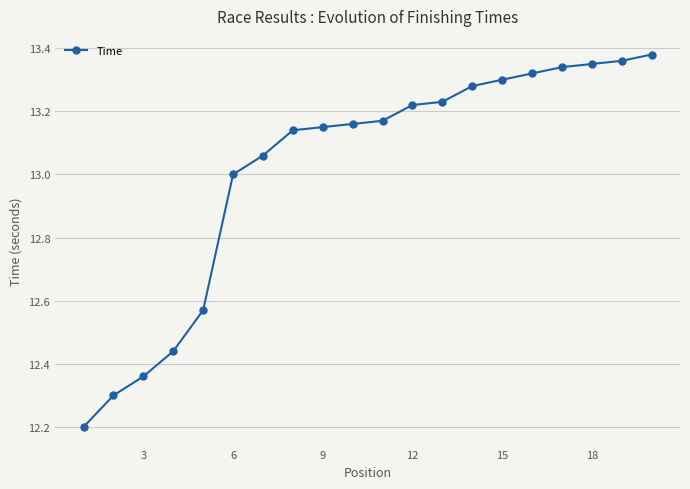

What is the average value?

13.0